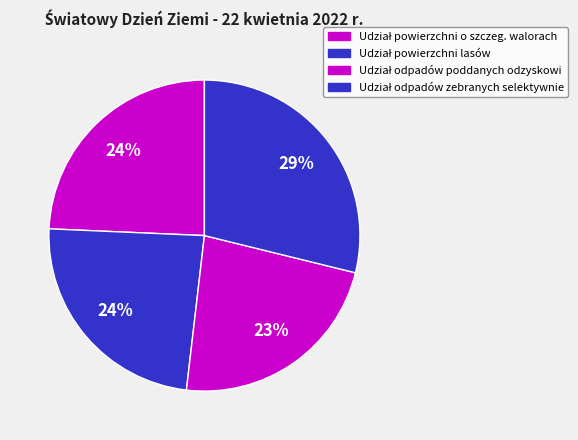

To the nearest percent, what portion does Udział odpadów zebranych selektywnie represent?

29%